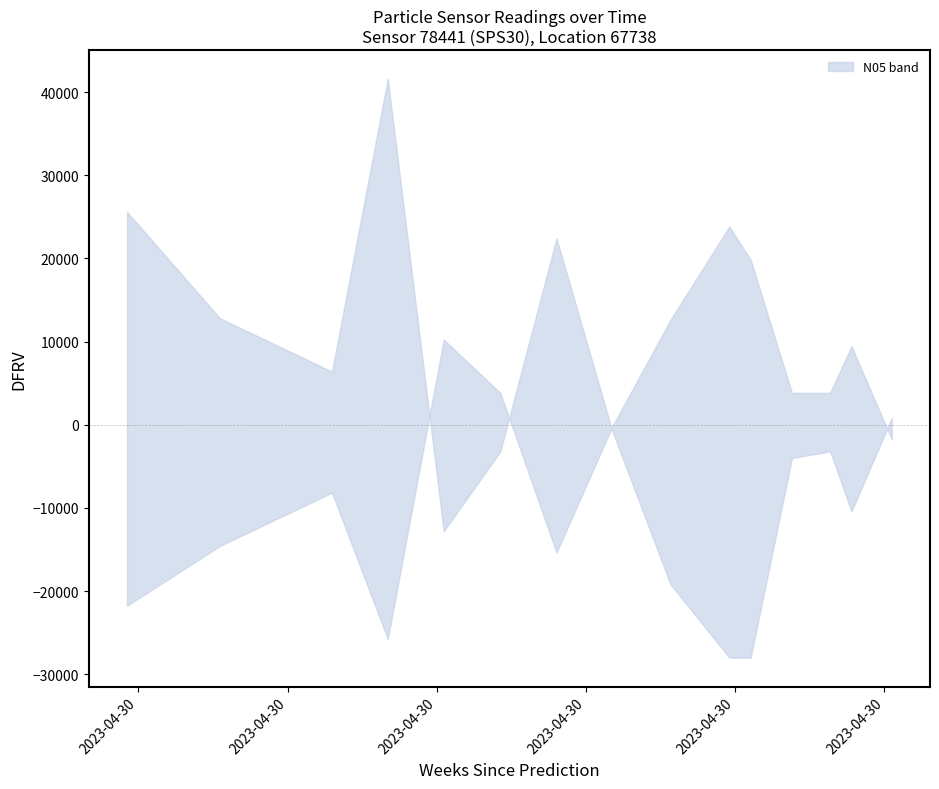

At which category is the sum across all series the highest?

2023-04-30T00:36:26